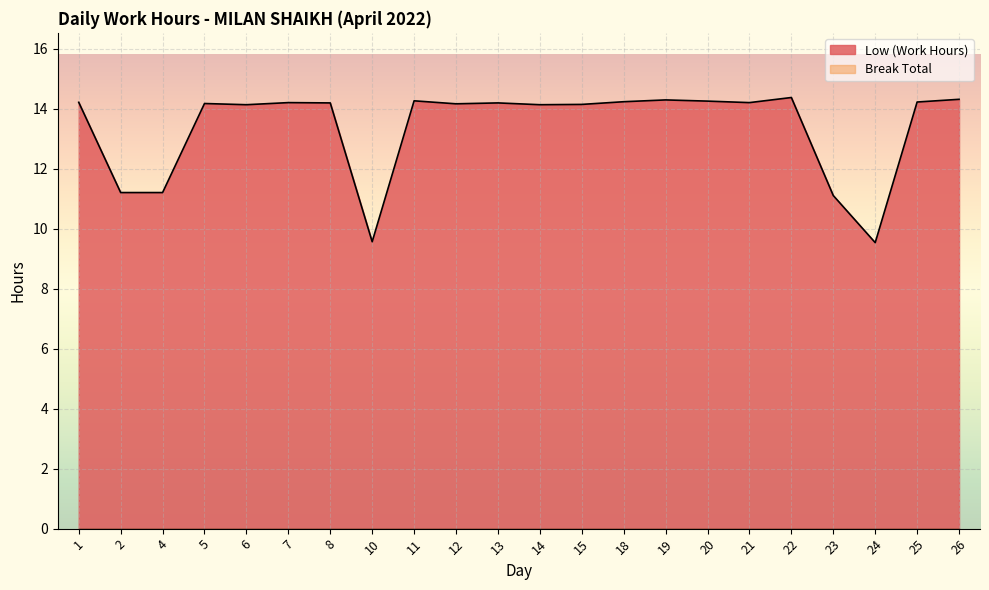

Where is the first local minimum?

6